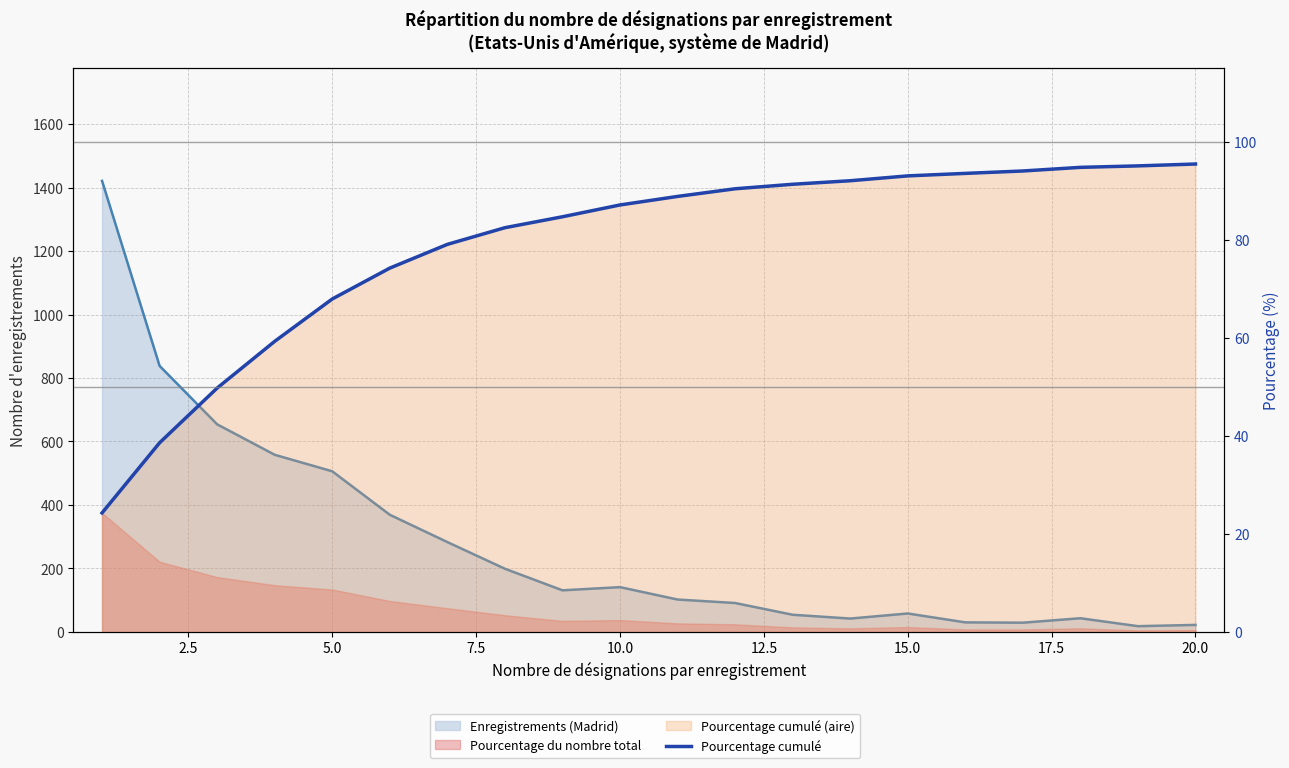

The chart shows a value of 129.6 at 20.0. True or false?

False